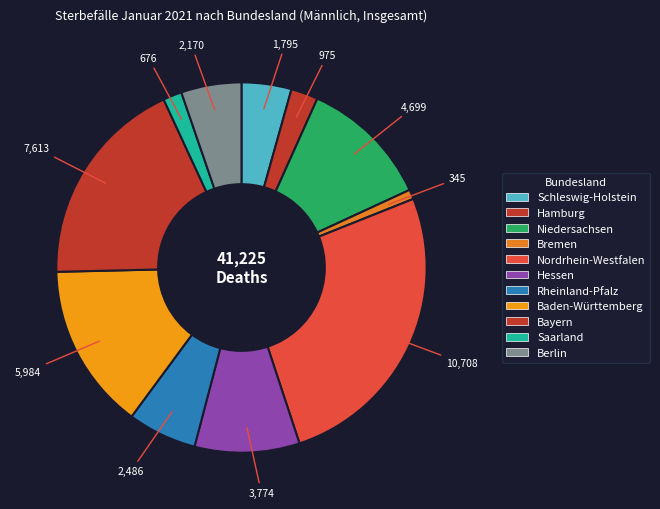

Which category has the smallest portion of the pie?

Bremen